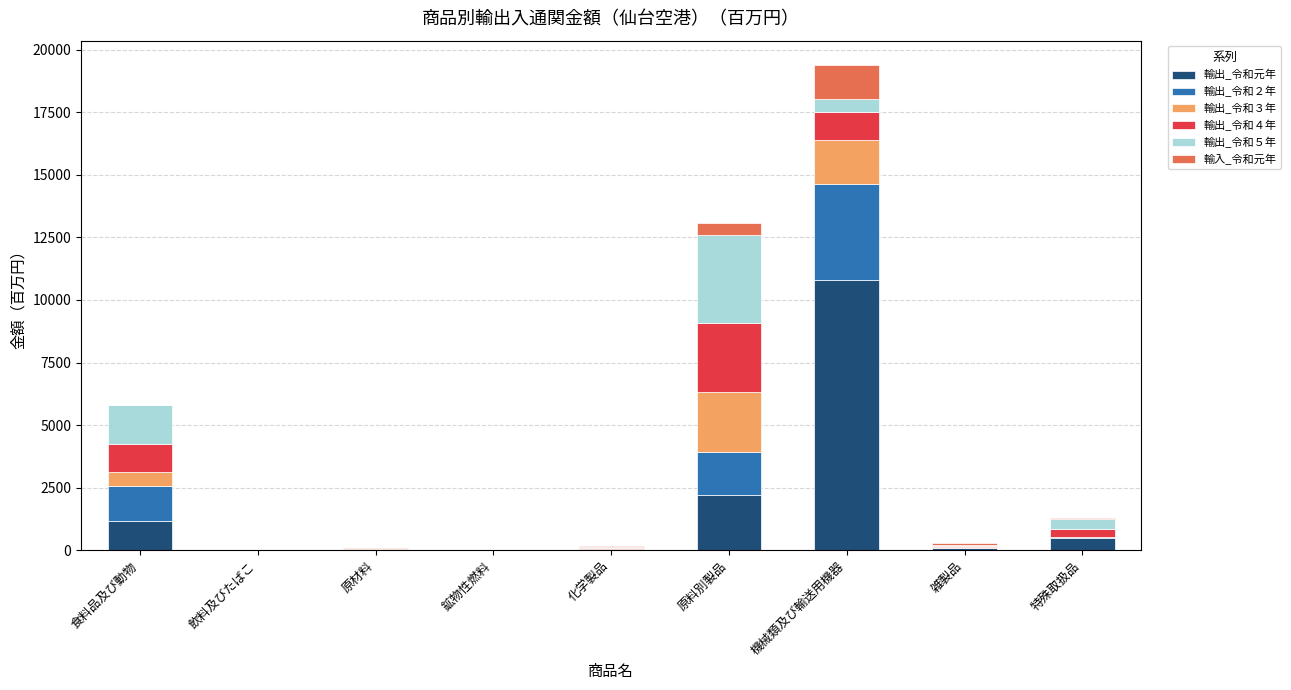

What are all the series names shown in the legend?

輸出_令和元年, 輸出_令和２年, 輸出_令和３年, 輸出_令和４年, 輸出_令和５年, 輸入_令和元年